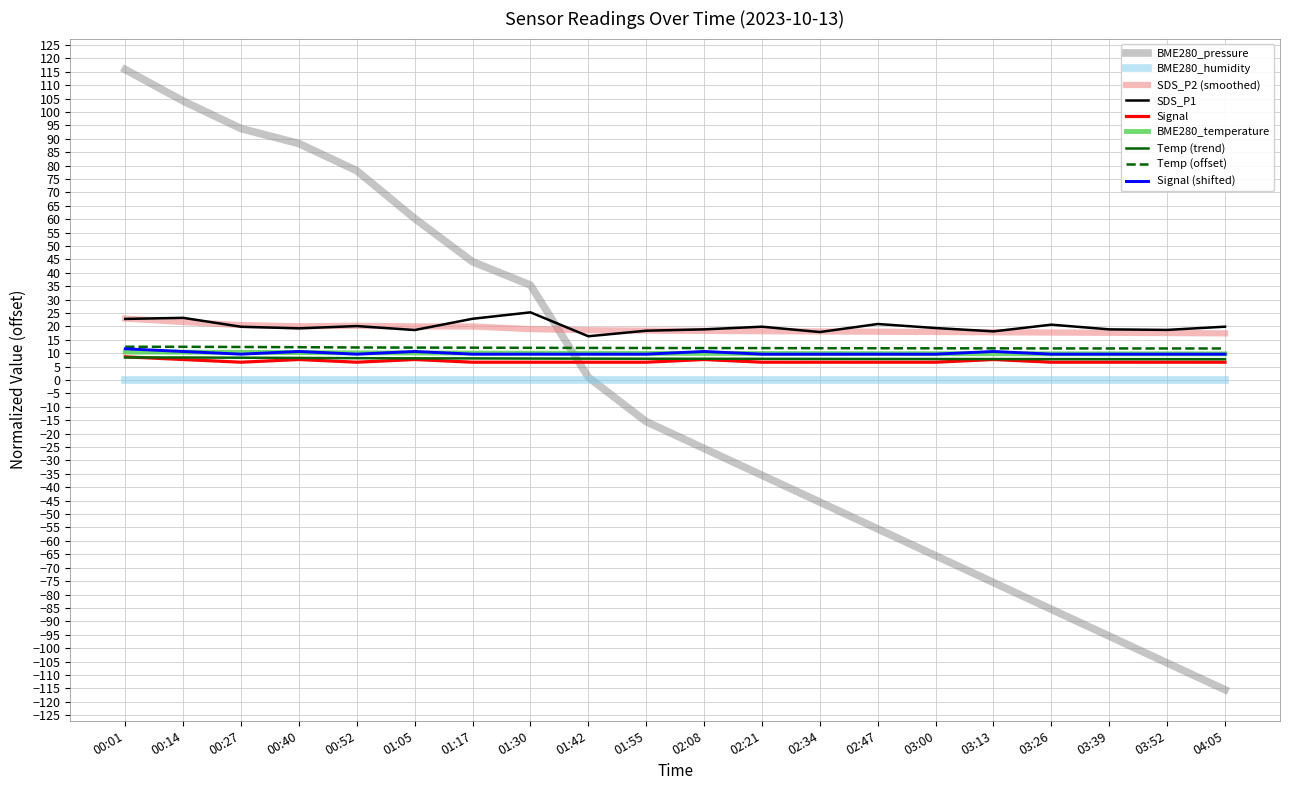

What is the spread (max minus min) of values at 03:26?

106.2